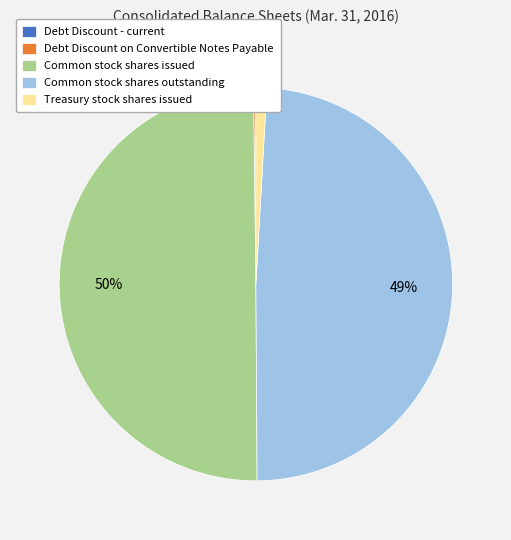

True or false: Common stock shares outstanding accounts for 43% of the total.

False